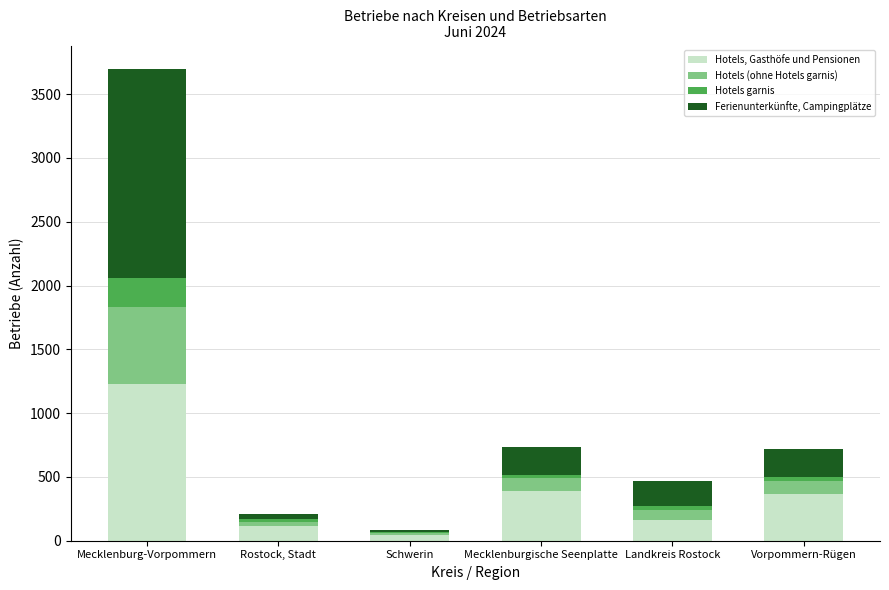

Which category has the highest value in the Hotels, Gasthöfe und Pensionen series?

Mecklenburg-Vorpommern